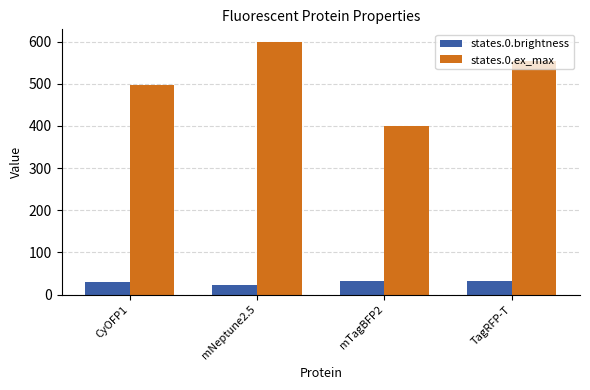

The value of states.0.ex_max at mNeptune2.5 is 912.4. True or false?

False